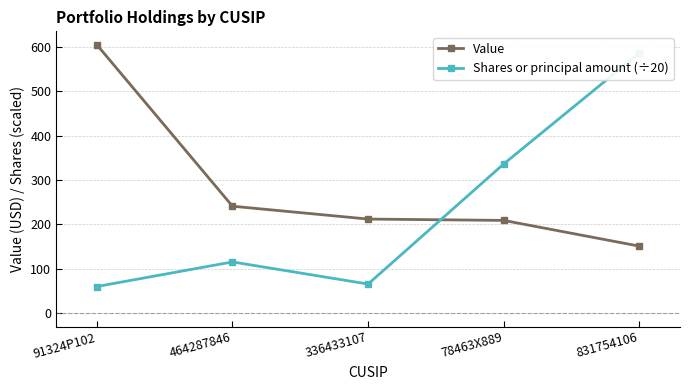

The value of Shares or principal amount (÷20) at 336433107 is 65.5. True or false?

True